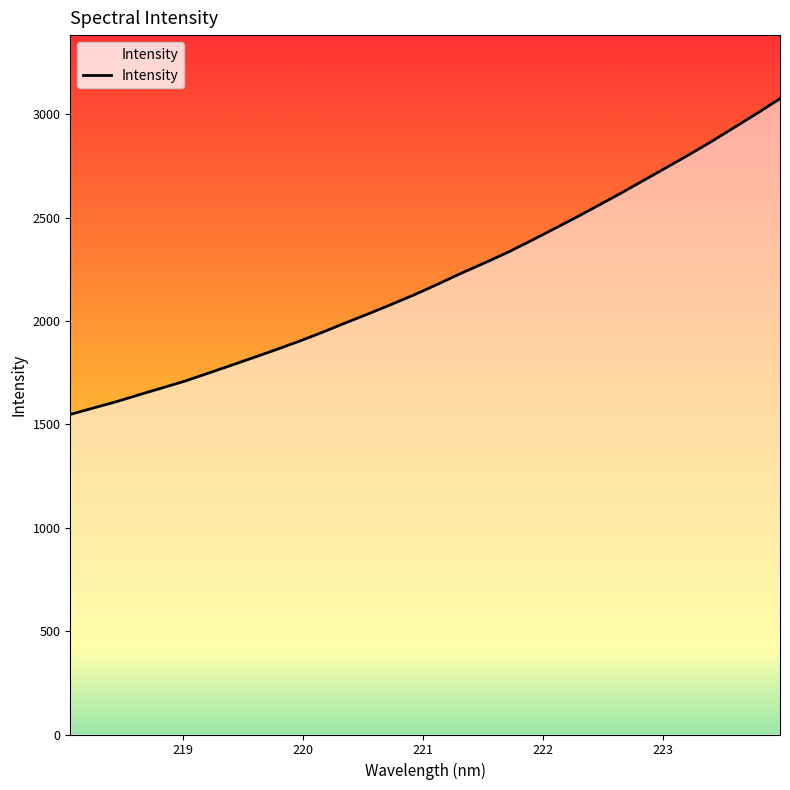

At which label is the value closest to 2311?

221.6902